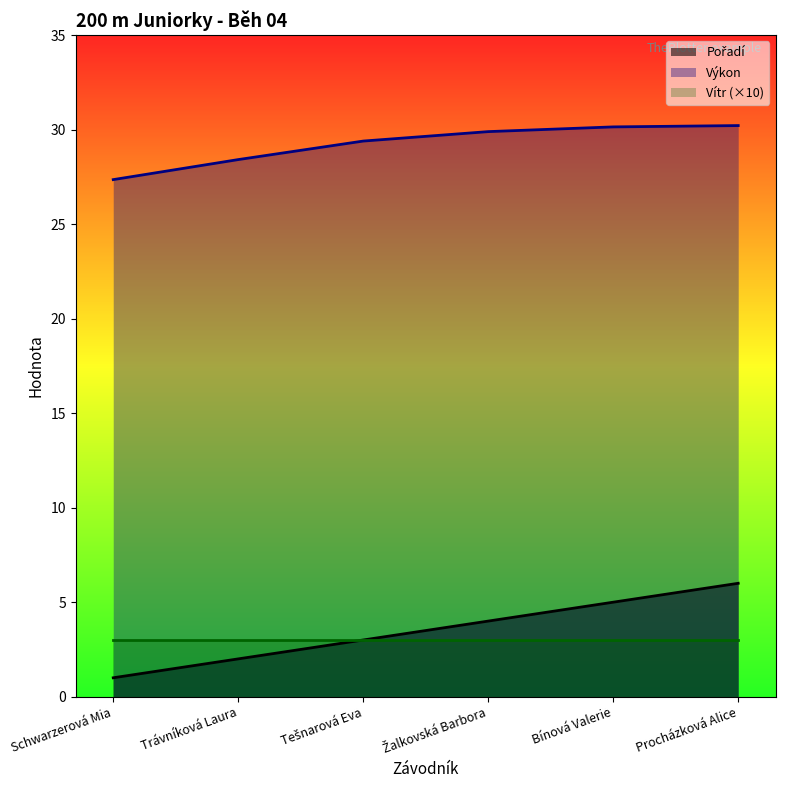

The Výkon series shows 11.6 at Bínová Valerie. True or false?

False